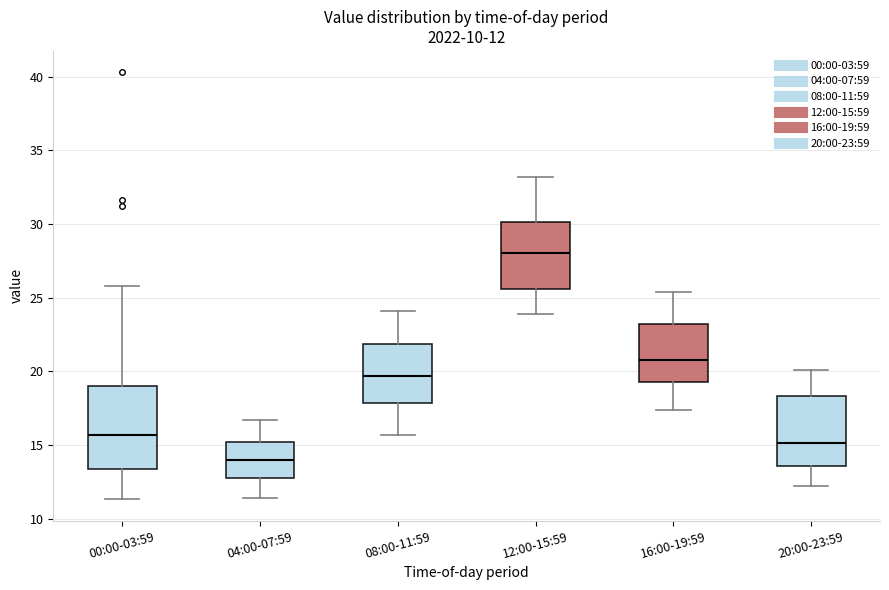

Which box's median line is the lowest?

04:00-07:59